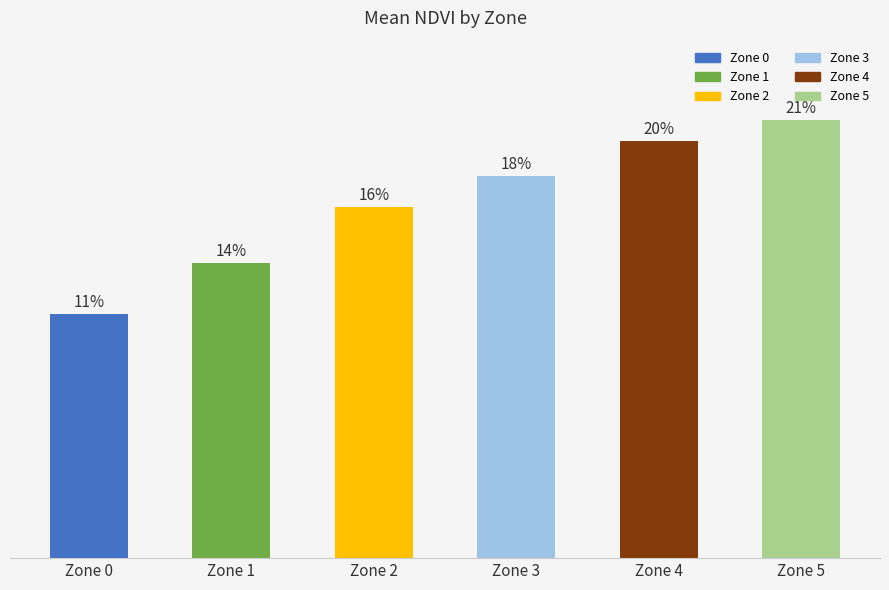

The value at Zone 5 is 0.5. True or false?

False